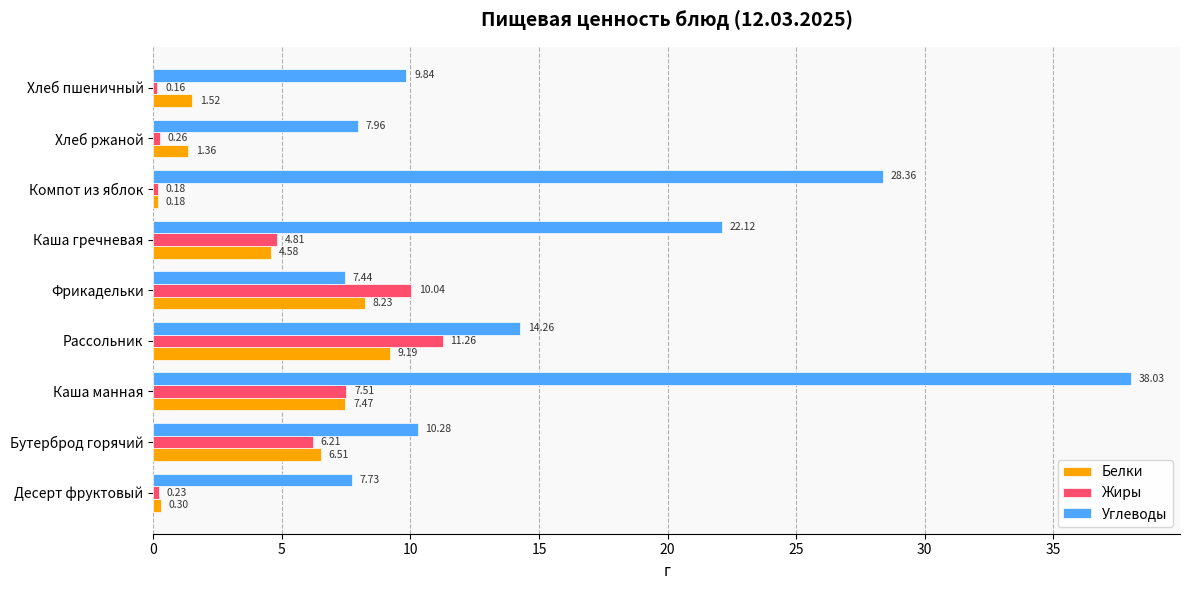

Which series has the widest spread of values?

Углеводы